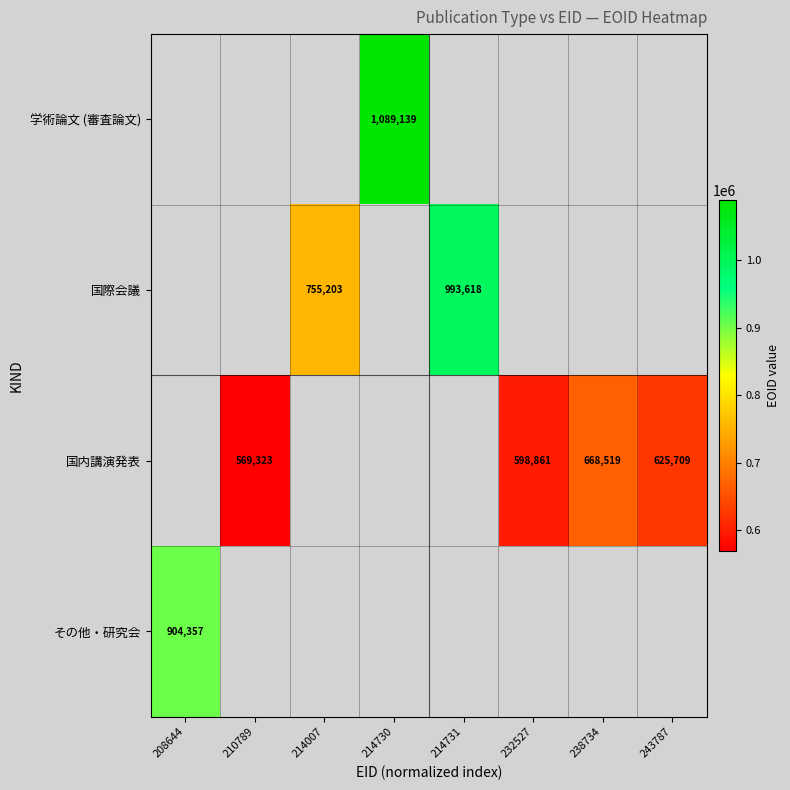

The 国内講演発表 series shows 569323 at 210789. True or false?

True